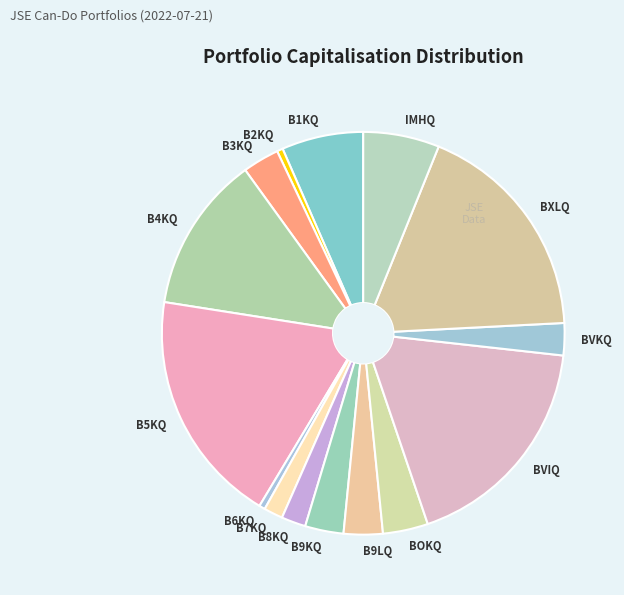

Rank the categories by value from highest to lowest.

B5KQ, BXLQ, BVIQ, B4KQ, B1KQ, IMHQ, BOKQ, B9LQ, B9KQ, B3KQ, BVKQ, B8KQ, B7KQ, B6KQ, B2KQ